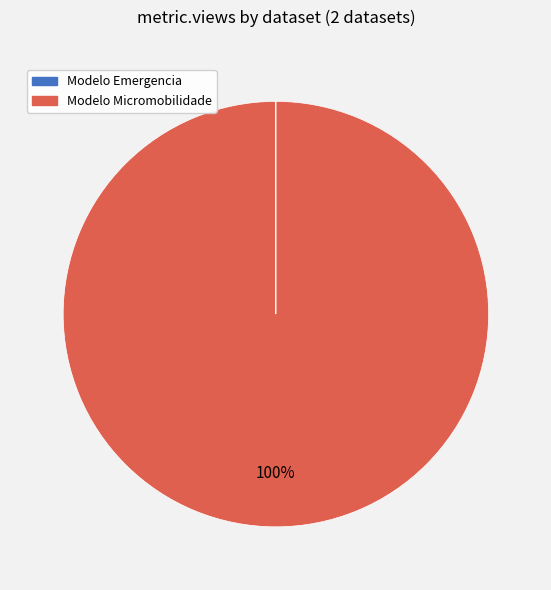

To the nearest percent, what is the average slice percentage?

50%